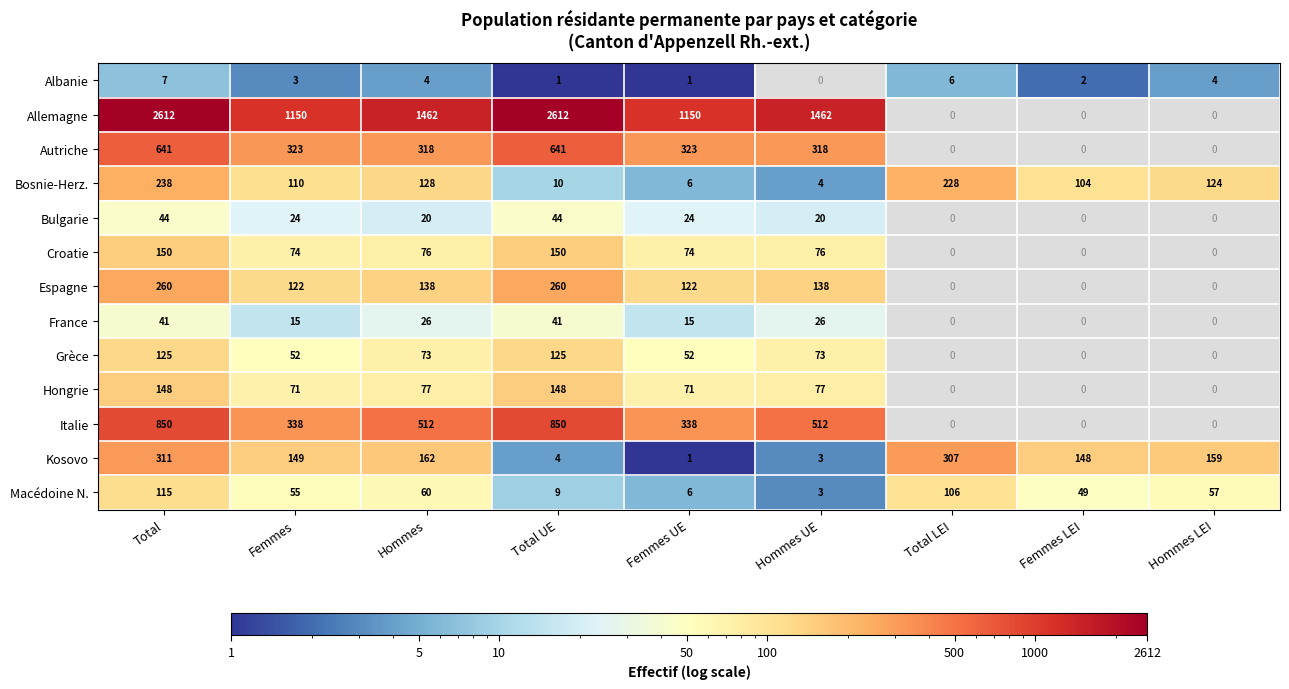

Is the value of Kosovo at Femmes greater than the value of Bulgarie at Femmes?

Yes